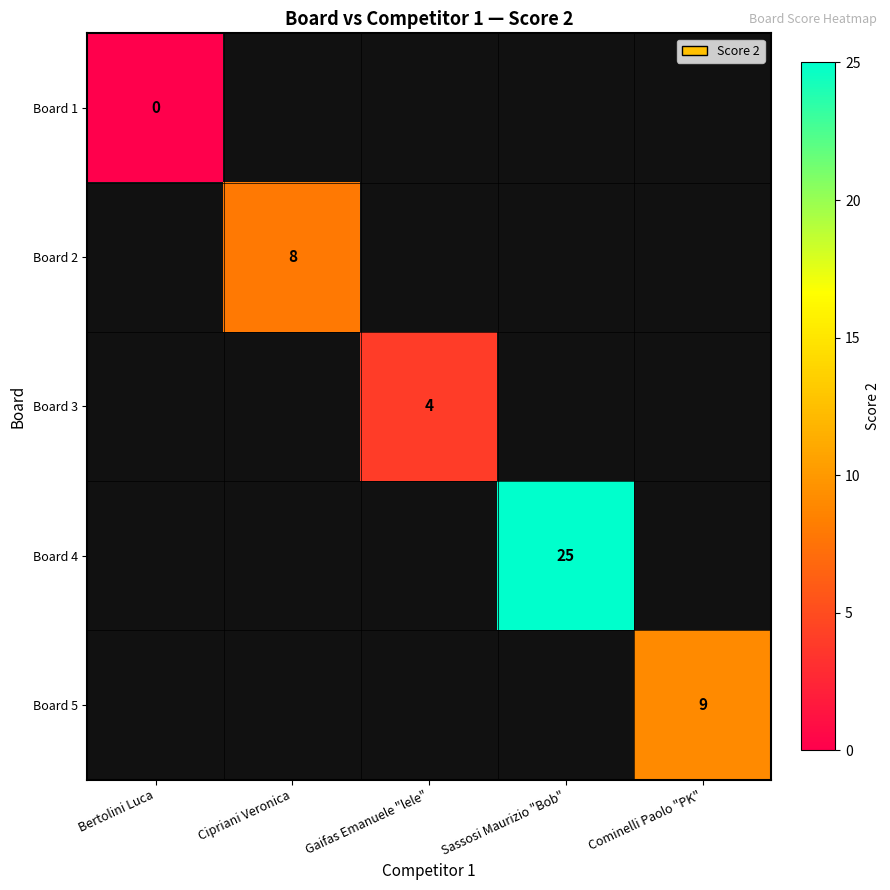

At how many categories does at least one series exceed 3?

4